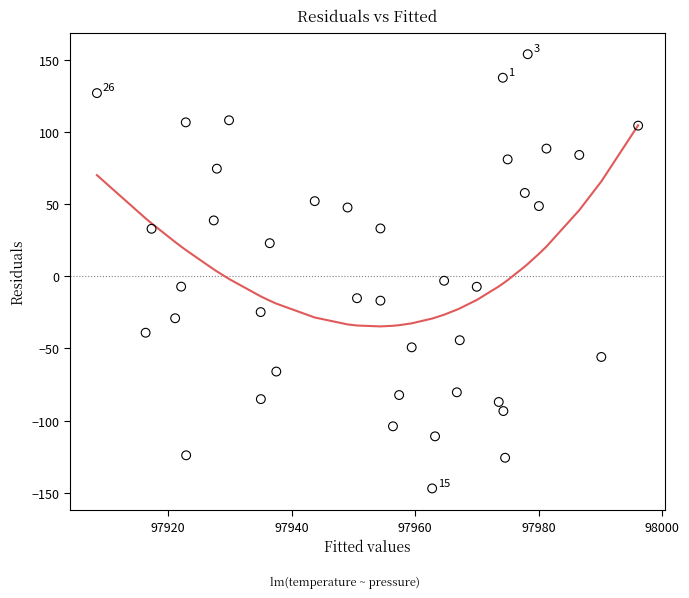

What is the range of X values (max minus min)?

87.6